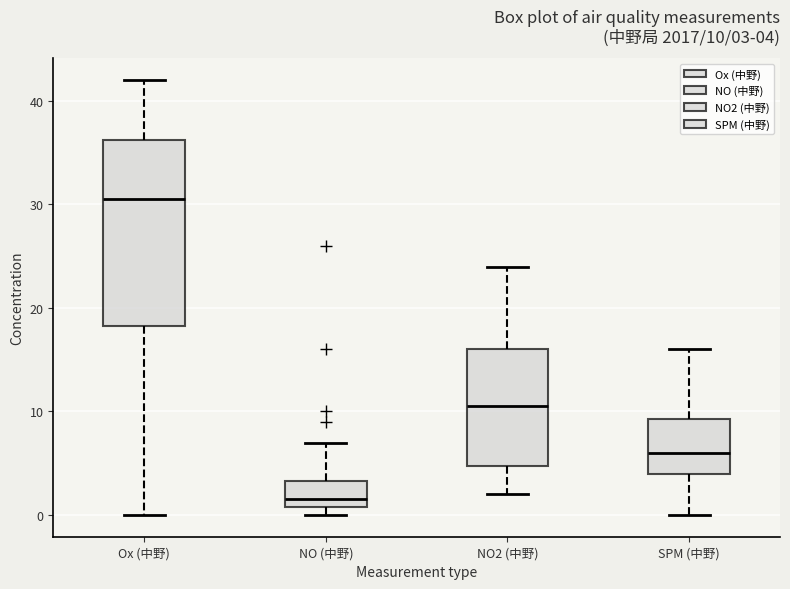

Which box has the lowest median line?

NO (中野)